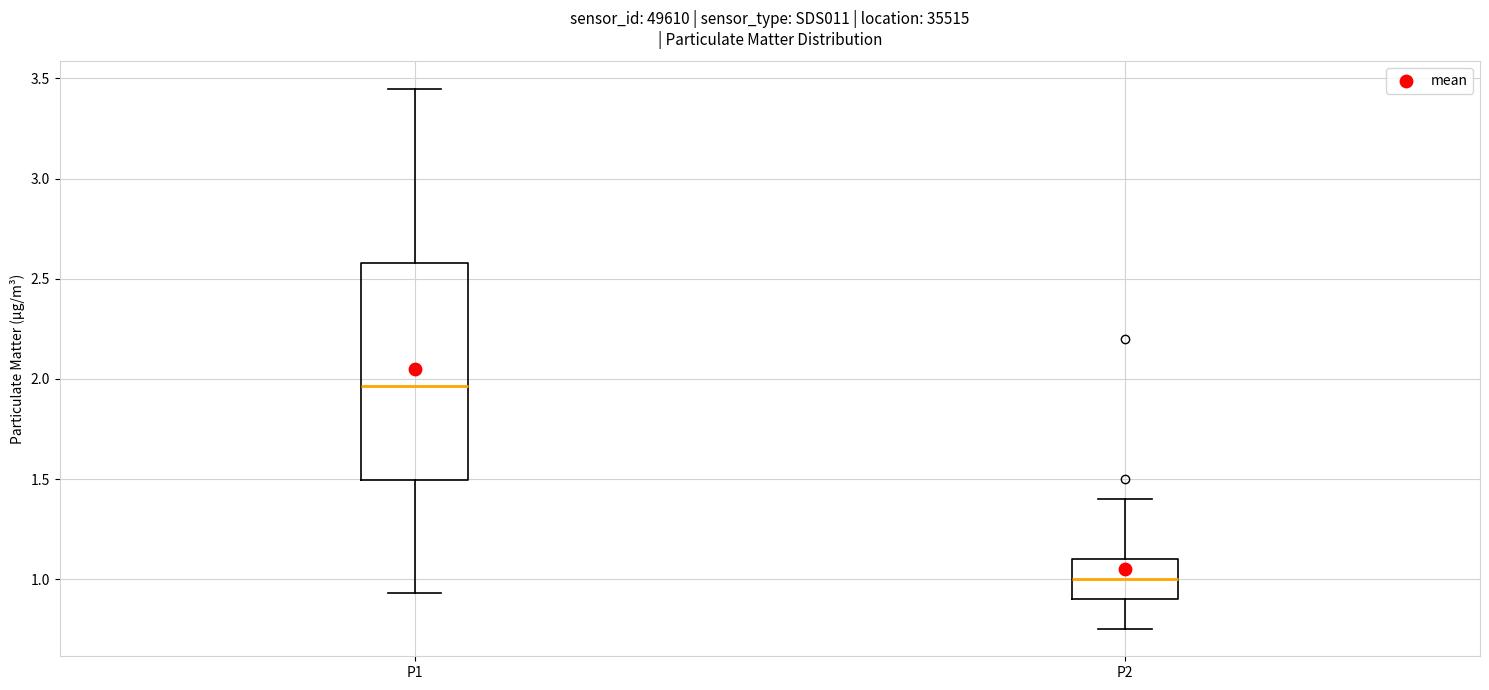

Where does the upper whisker of the box for P1 end on the y-axis? The values are not printed on the chart, so give them approximately, as read against the axis.

3.45